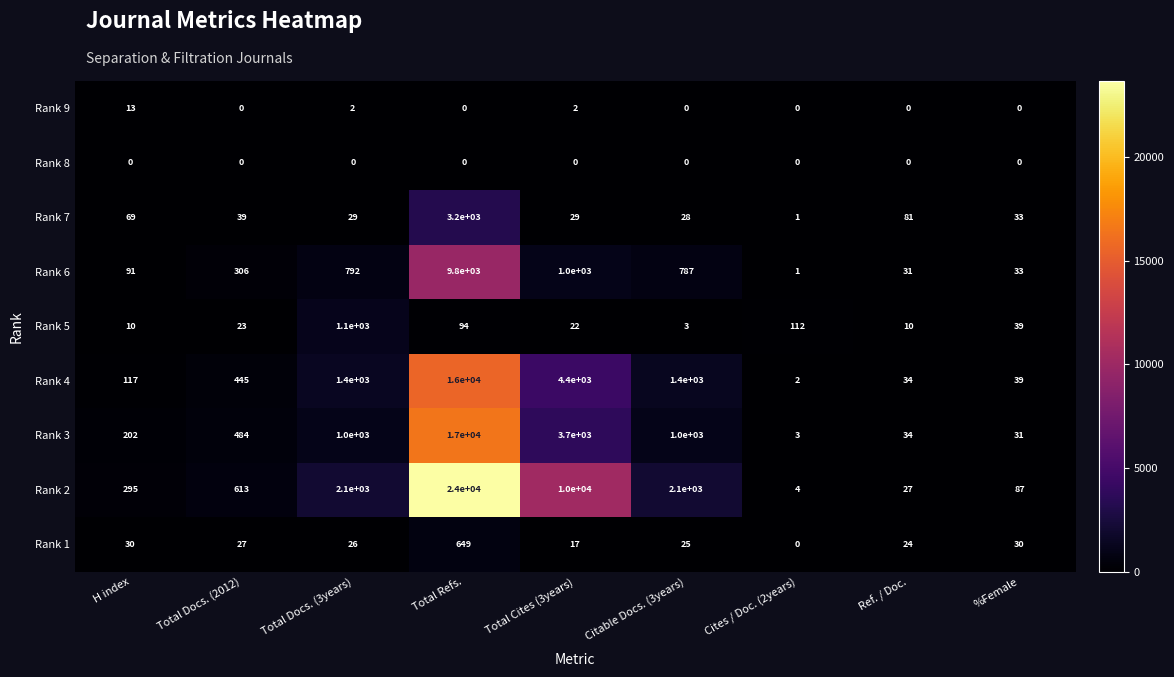

At which category is the sum across all series the highest?

Total Refs.